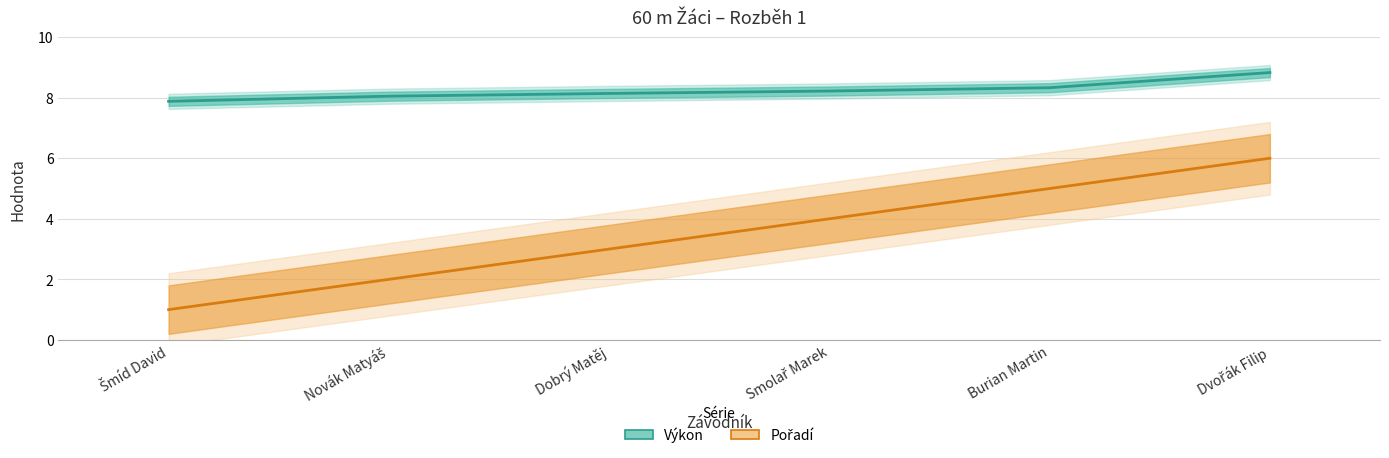

What is the lowest value of the Výkon series?

7.9